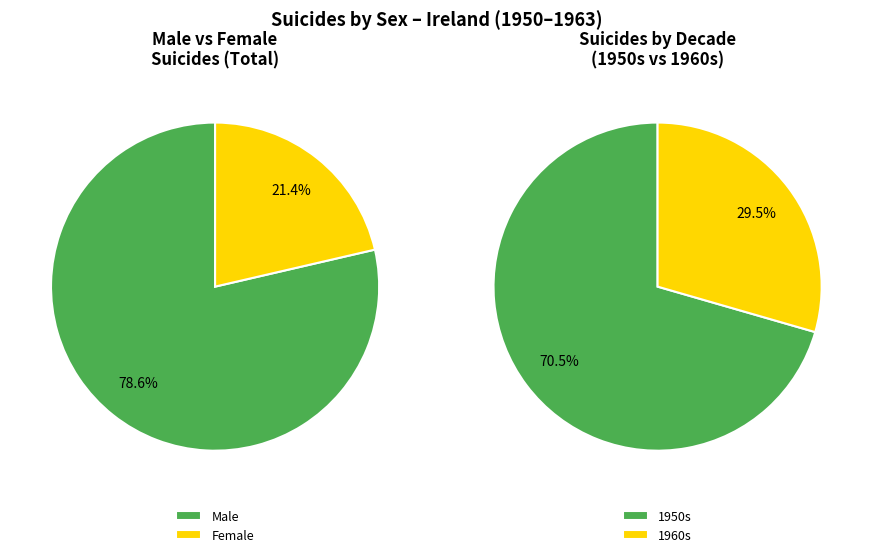

Does 1963 represent more than half of the total?

No